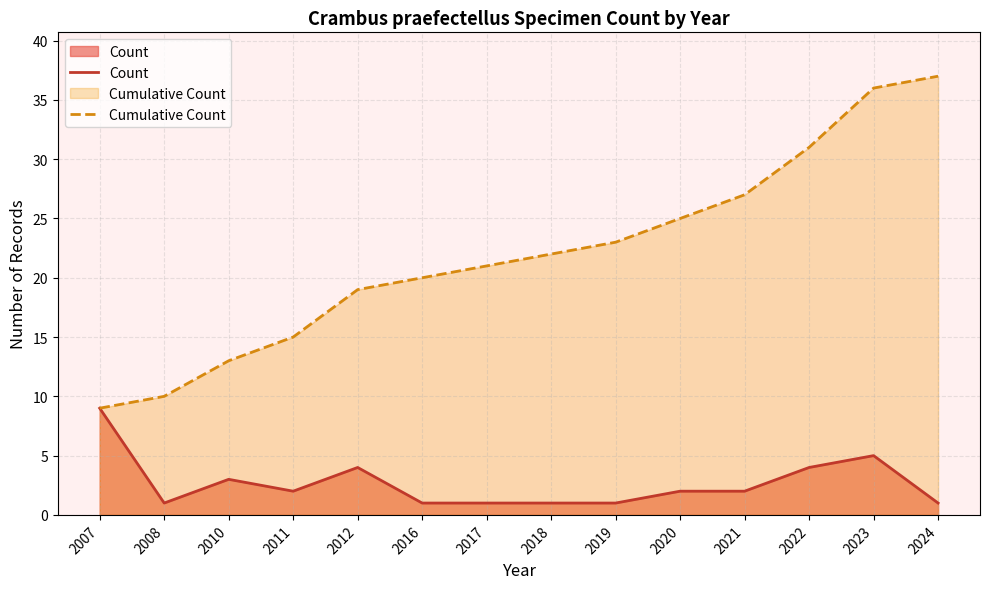

What is the sum of all Cumulative Count values?

308